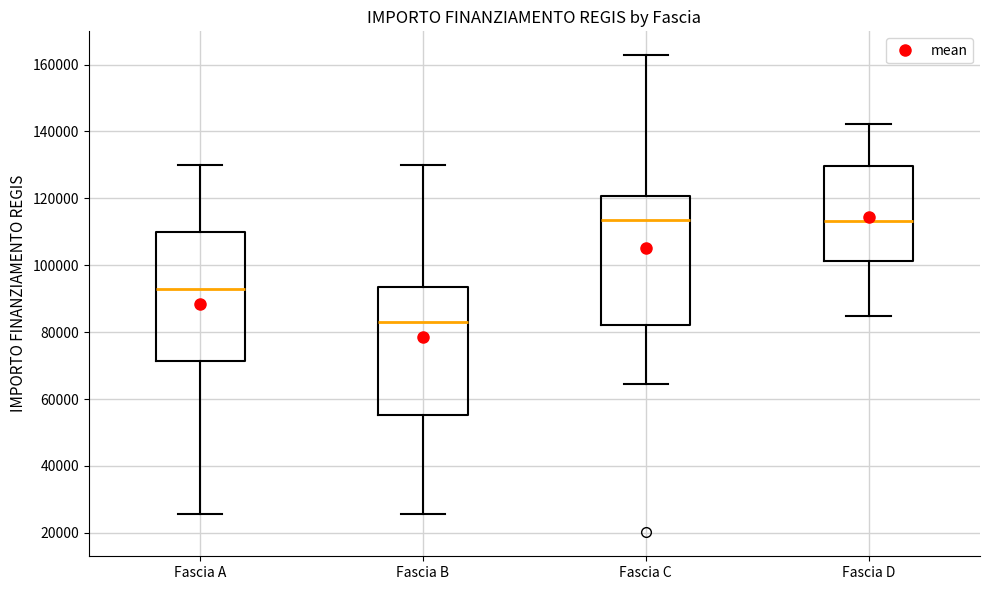

Where does the upper whisker of the box for Fascia D end on the y-axis? The values are not printed on the chart, so give them approximately, as read against the axis.

142000